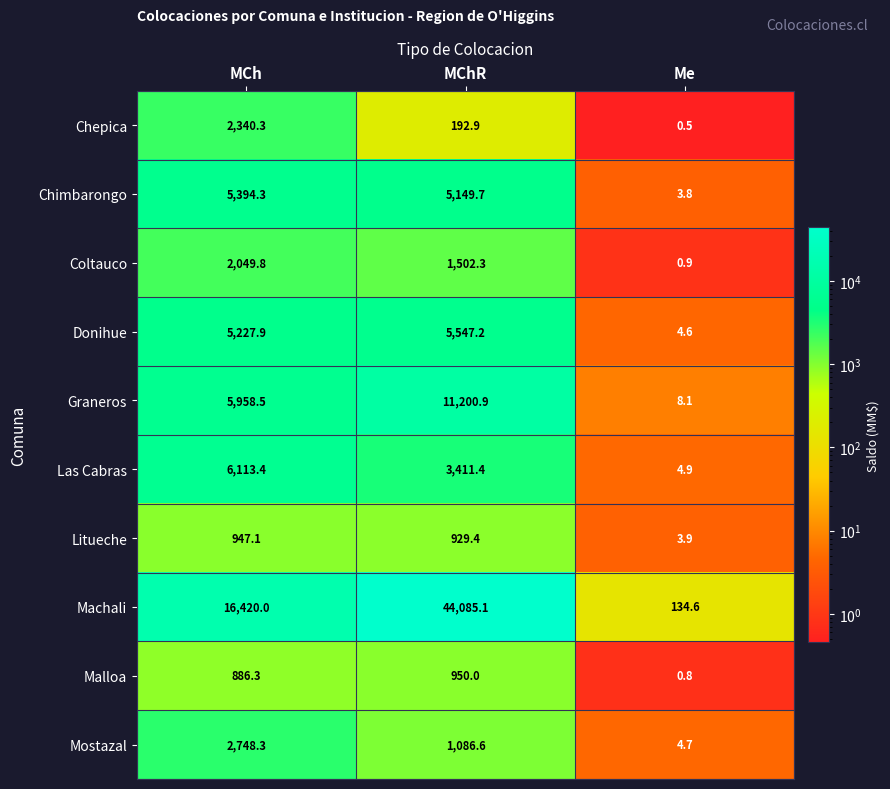

How many data points does each series have?

3